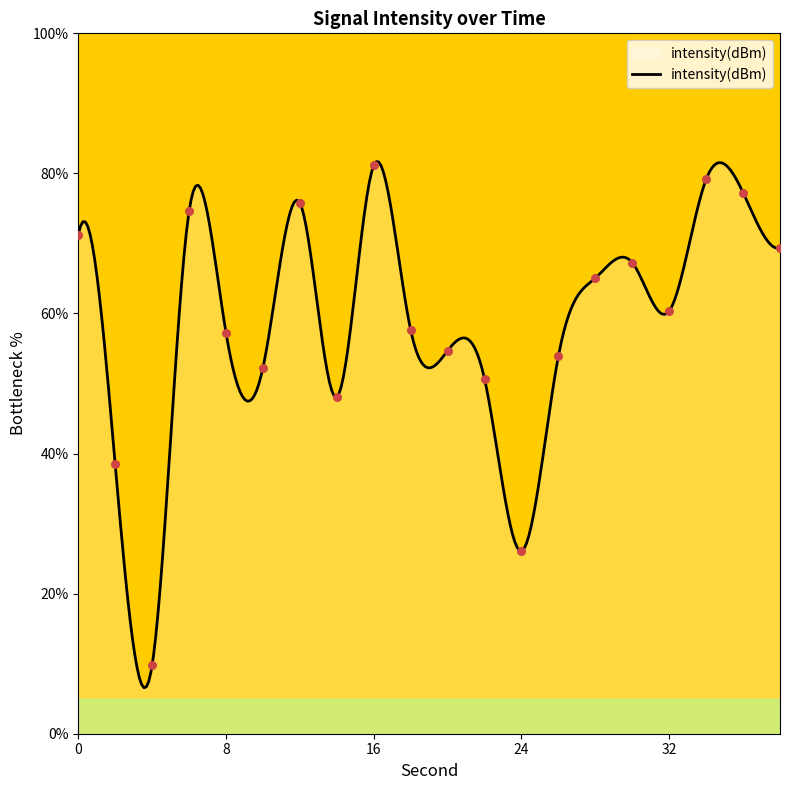

Between 4 and 28, which is larger?

28